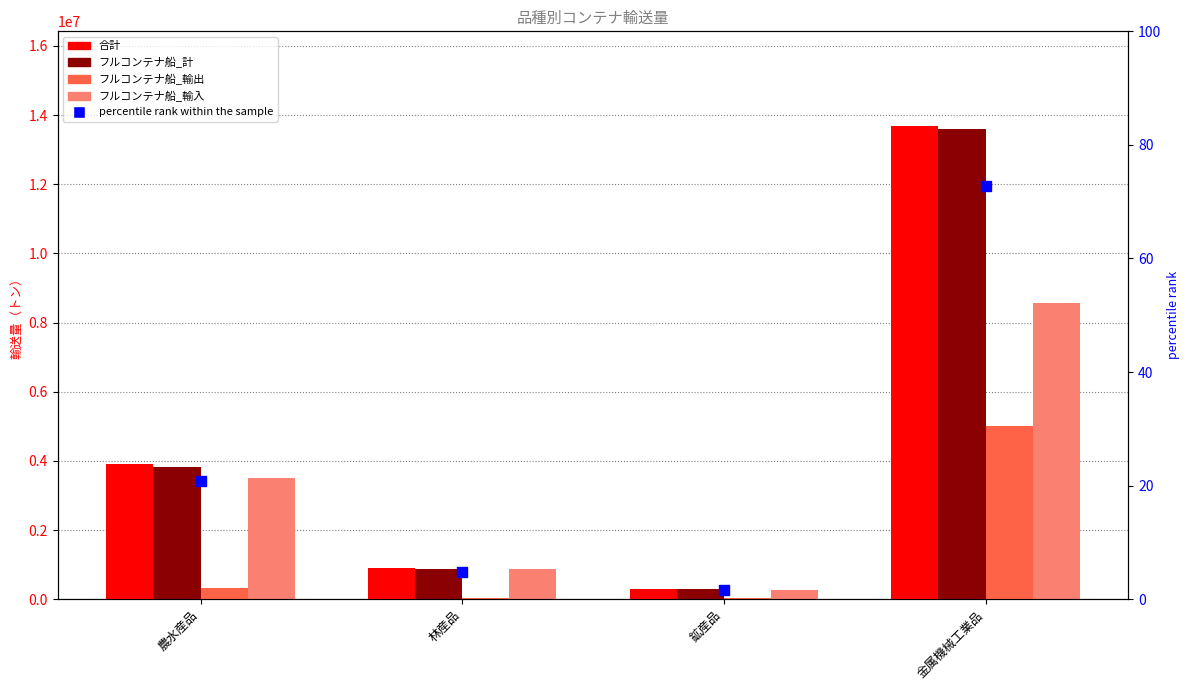

At which category is the sum across all series the highest?

金属機械工業品